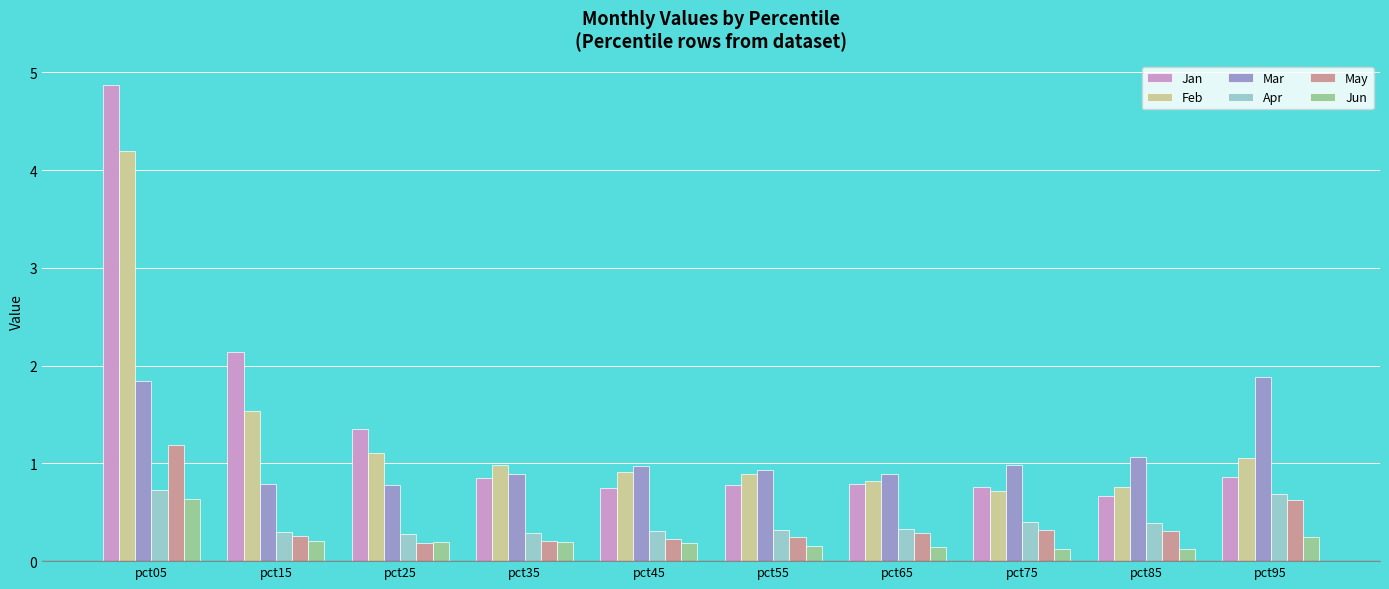

What is the sum of the Mar values at pct55 and pct25?

1.7